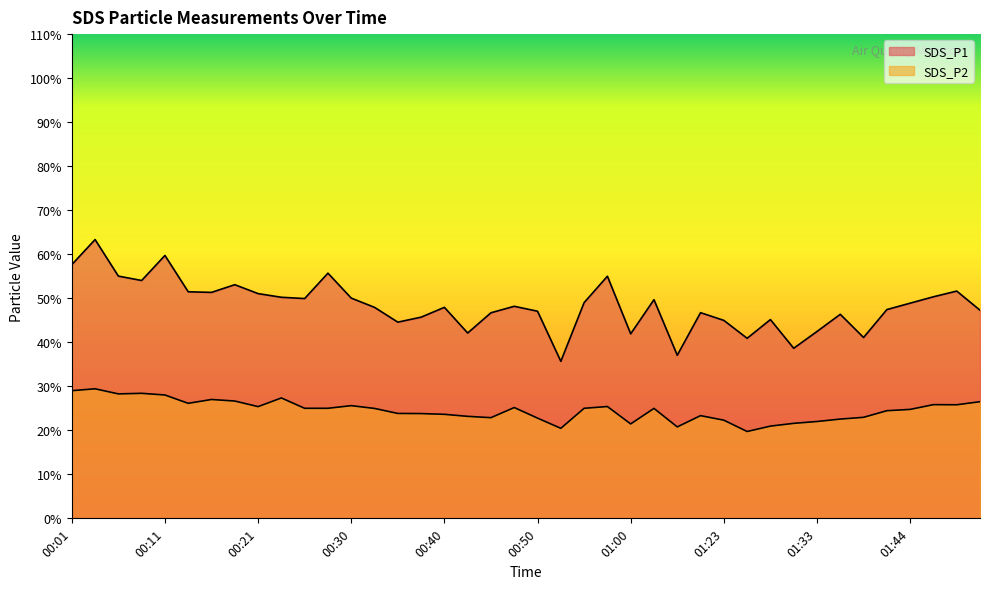

What is the minimum value shown in the chart?

19.7